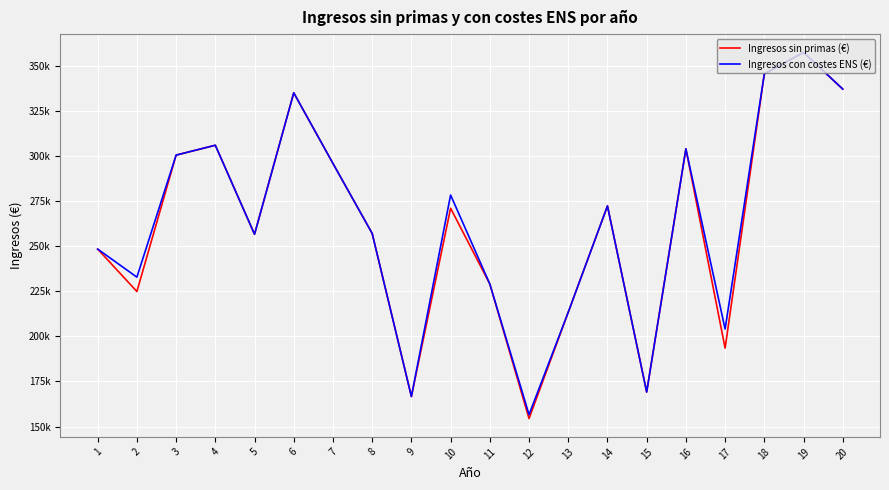

At which category does Ingresos sin primas (€) reach its first local peak?

4